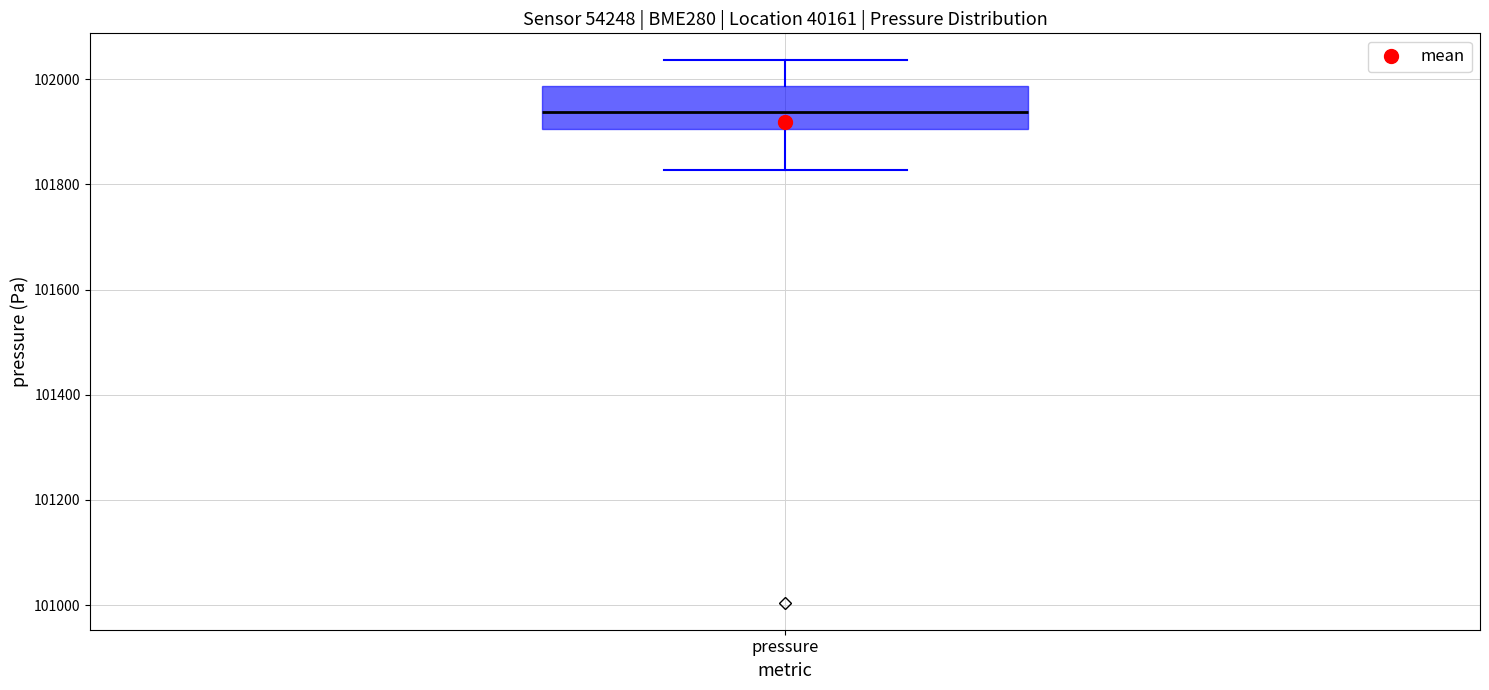

Read this box plot against the y-axis: the position of the median line, the range covered by the box, and the ends of both whiskers. The values are not printed on the chart, so give them approximately, as read against the axis.

median 101940, box 101900 to 101980, whiskers 101820 to 102040